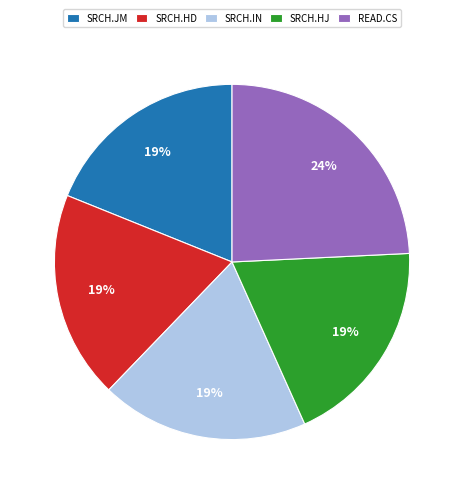

Count the number of slices in the pie.

5